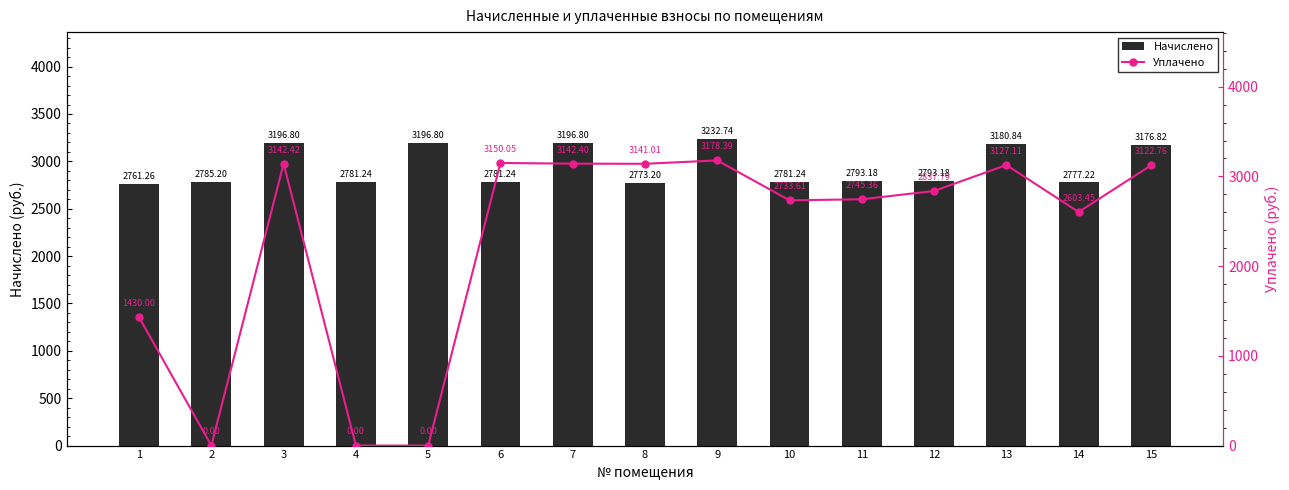

What is the difference between the maximum and second lowest values in the Начислено series?

459.5